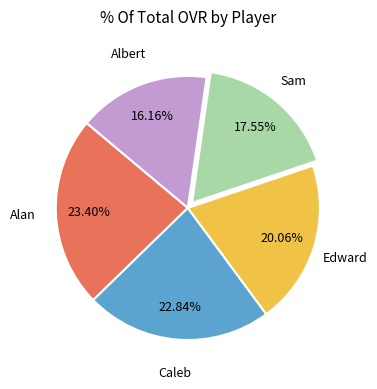

How many segments does this pie chart have?

5